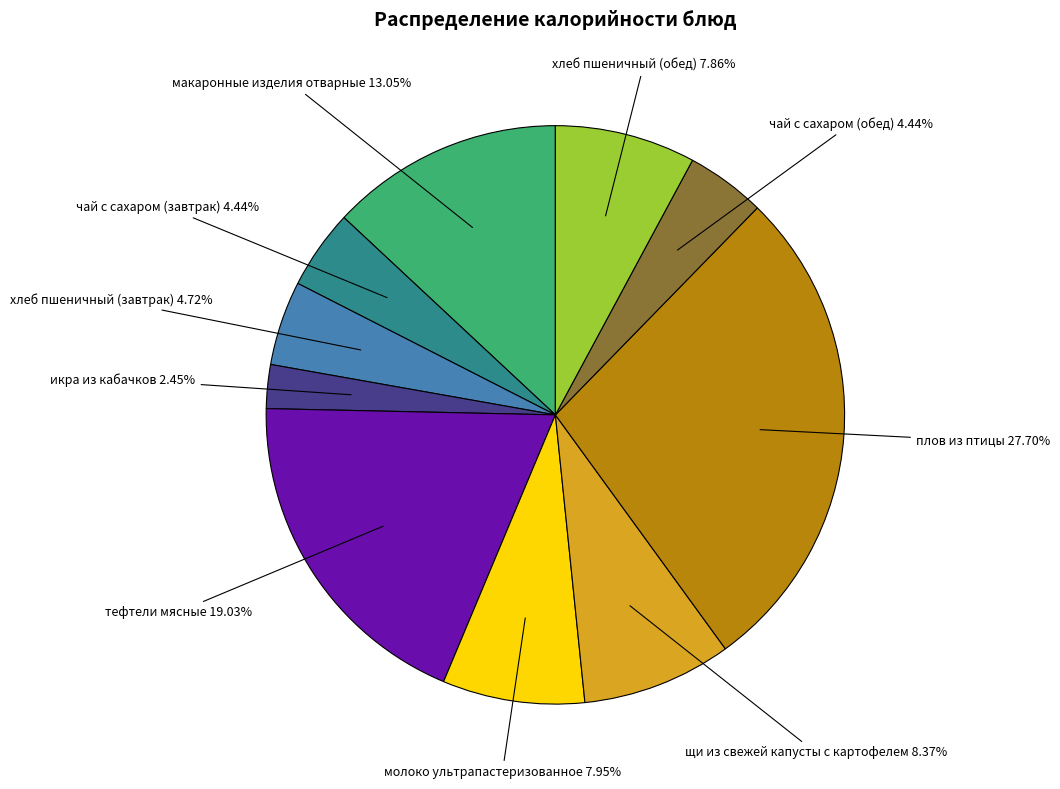

Do икра из кабачков and чай с сахаром (завтрак) together represent more than half of the pie?

No